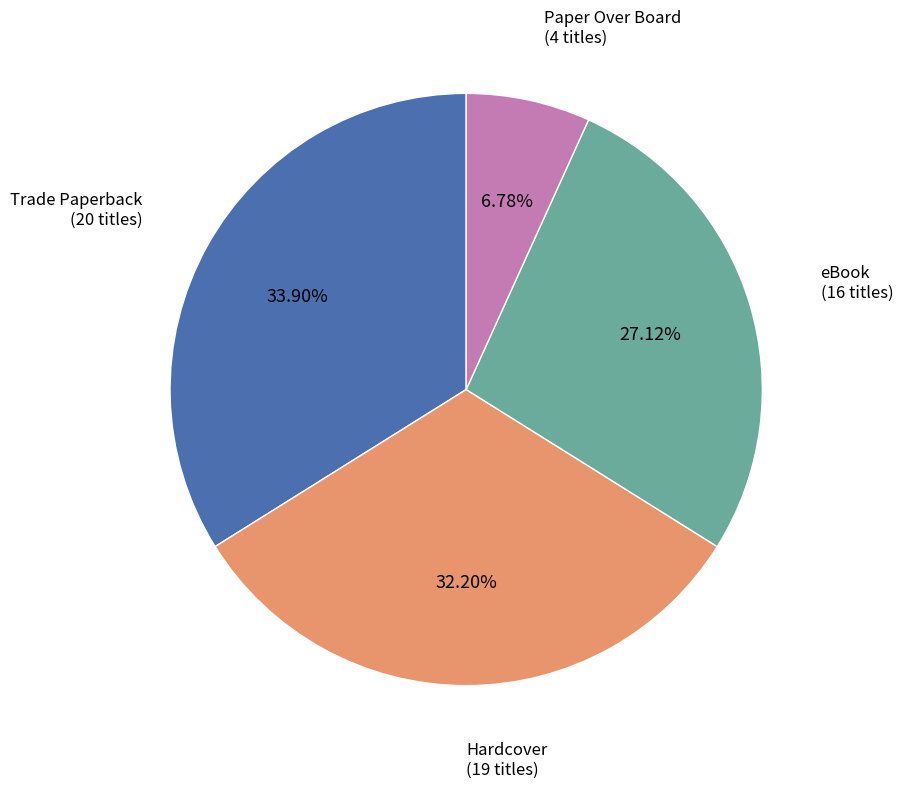

Which has a higher value, eBook or Trade Paperback?

Trade Paperback